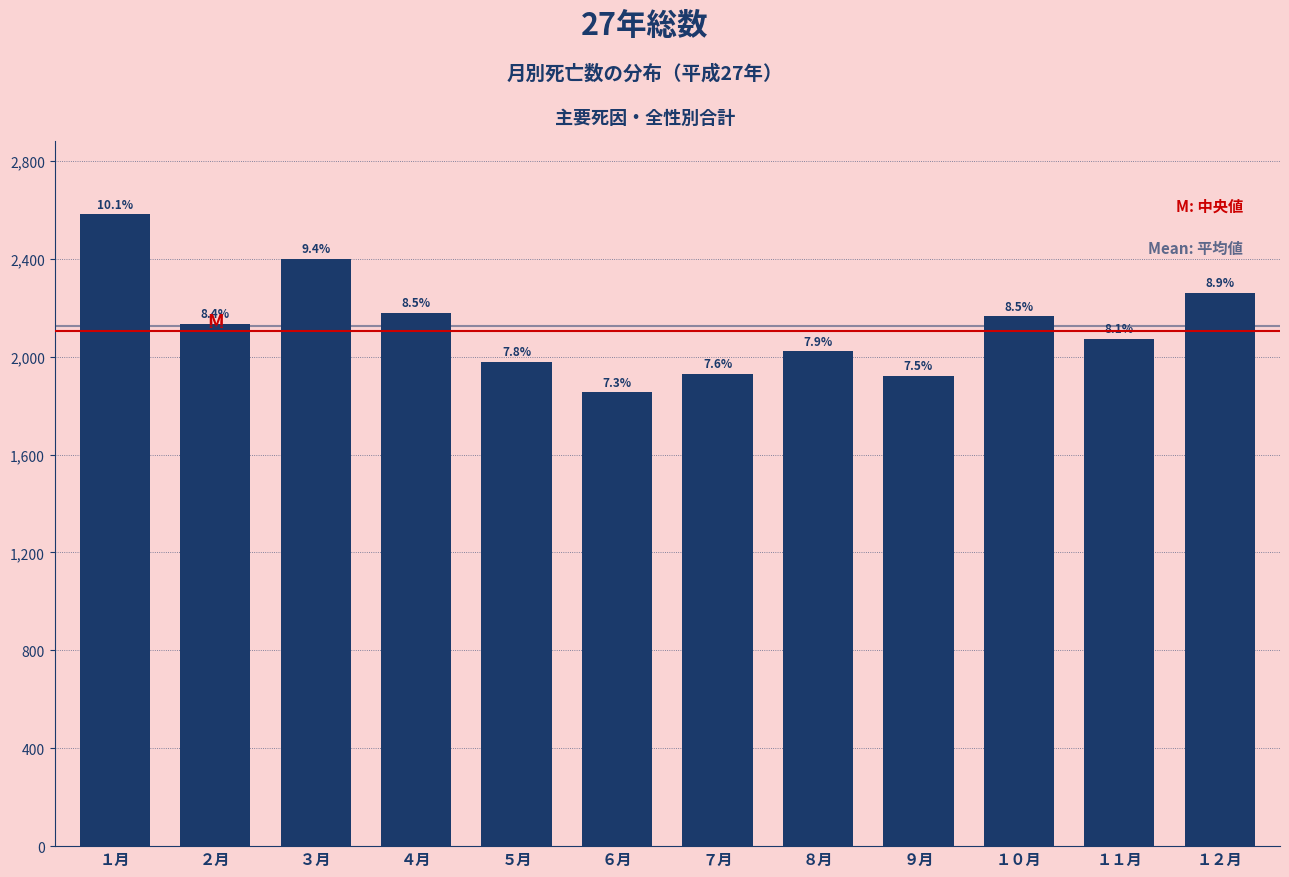

Are the bars horizontal?

No